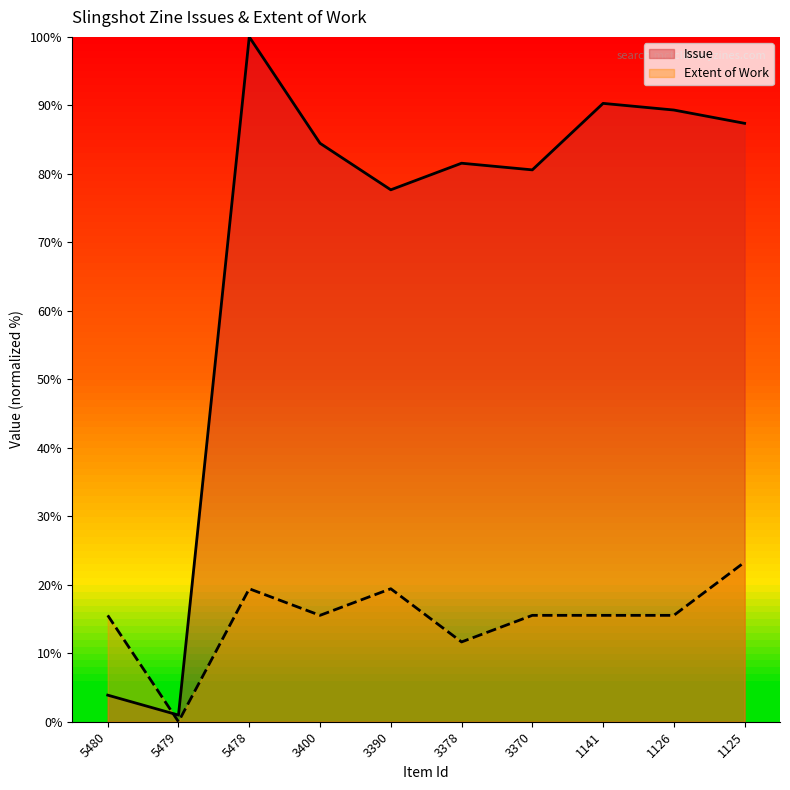

What are all the series names shown in the legend?

Issue, Extent of Work